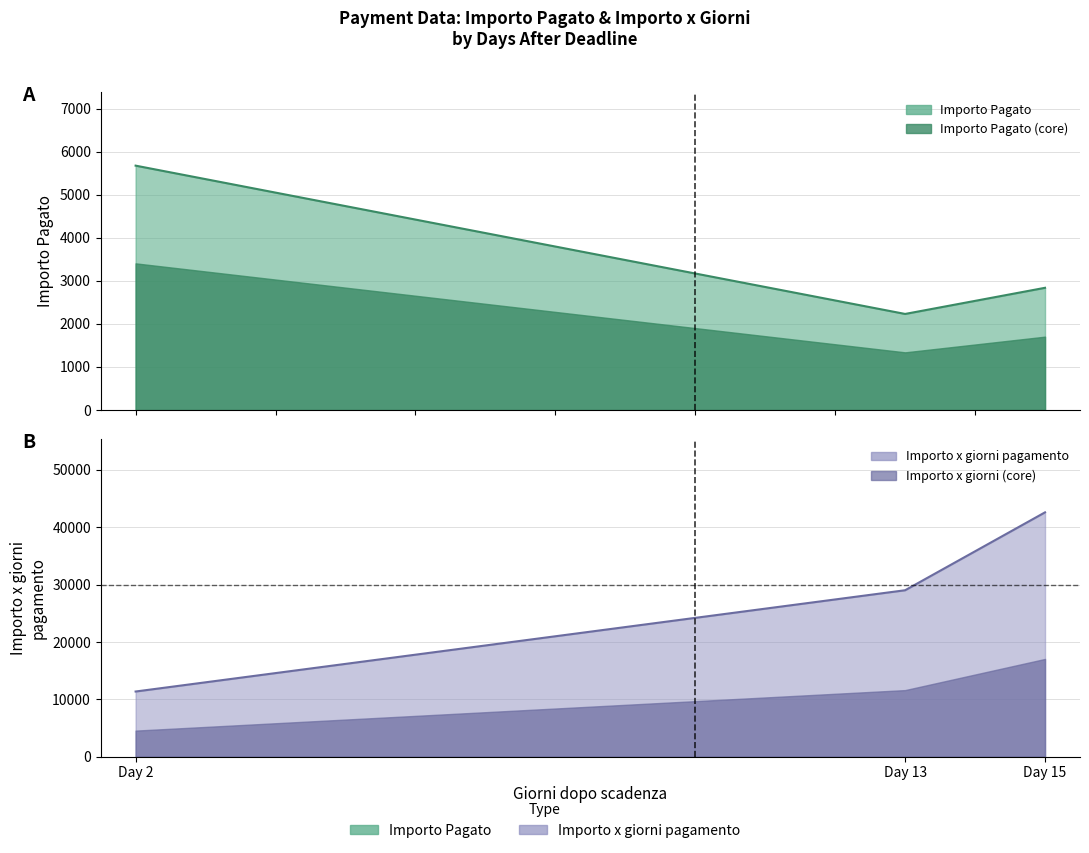

At how many categories does at least one series exceed 6627?

3